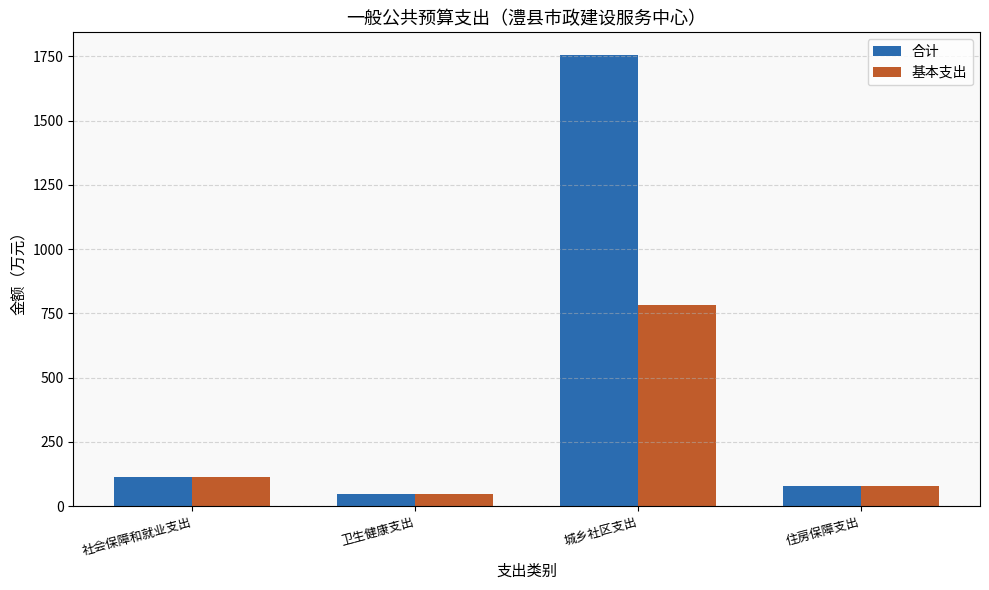

Reading right to left, what are all the values shown in this chart?

合计: 住房保障支出=78.2	城乡社区支出=1756.2	卫生健康支出=47.1	社会保障和就业支出=113.7
基本支出: 住房保障支出=78.2	城乡社区支出=781.0	卫生健康支出=47.1	社会保障和就业支出=113.7